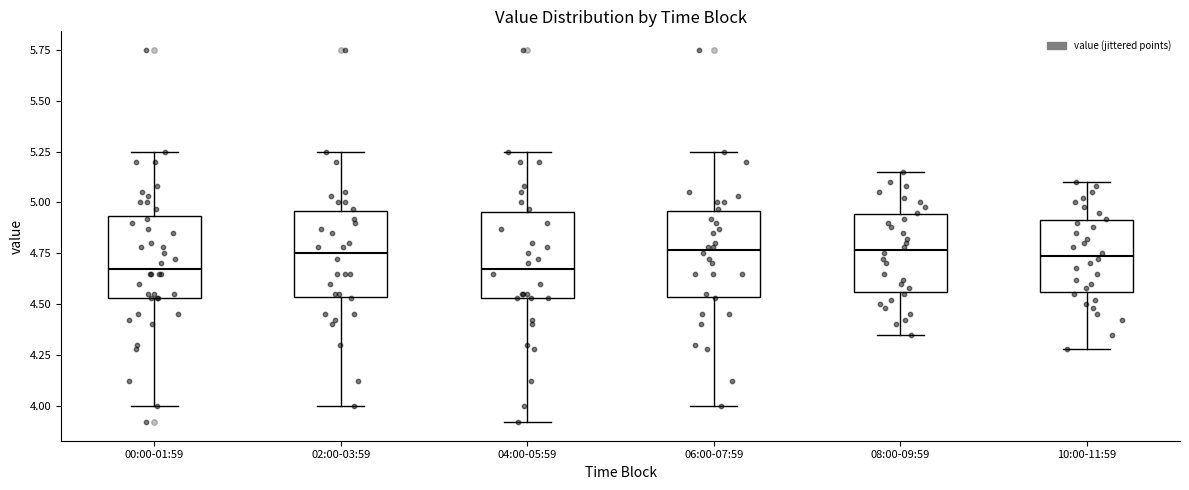

Reading left to right, read every box against the y-axis: the position of its median line, the range the box covers, and the ends of its whiskers. The values are not printed on the chart, so give them approximately, as read against the axis.

00:00-01:59: median 4.70, box 4.55 to 4.95, whiskers 4.00 to 5.25
02:00-03:59: median 4.75, box 4.55 to 4.95, whiskers 4.00 to 5.25
04:00-05:59: median 4.70, box 4.55 to 4.95, whiskers 3.90 to 5.25
06:00-07:59: median 4.75, box 4.55 to 4.95, whiskers 4.00 to 5.25
08:00-09:59: median 4.75, box 4.55 to 4.95, whiskers 4.35 to 5.15
10:00-11:59: median 4.75, box 4.55 to 4.90, whiskers 4.30 to 5.10